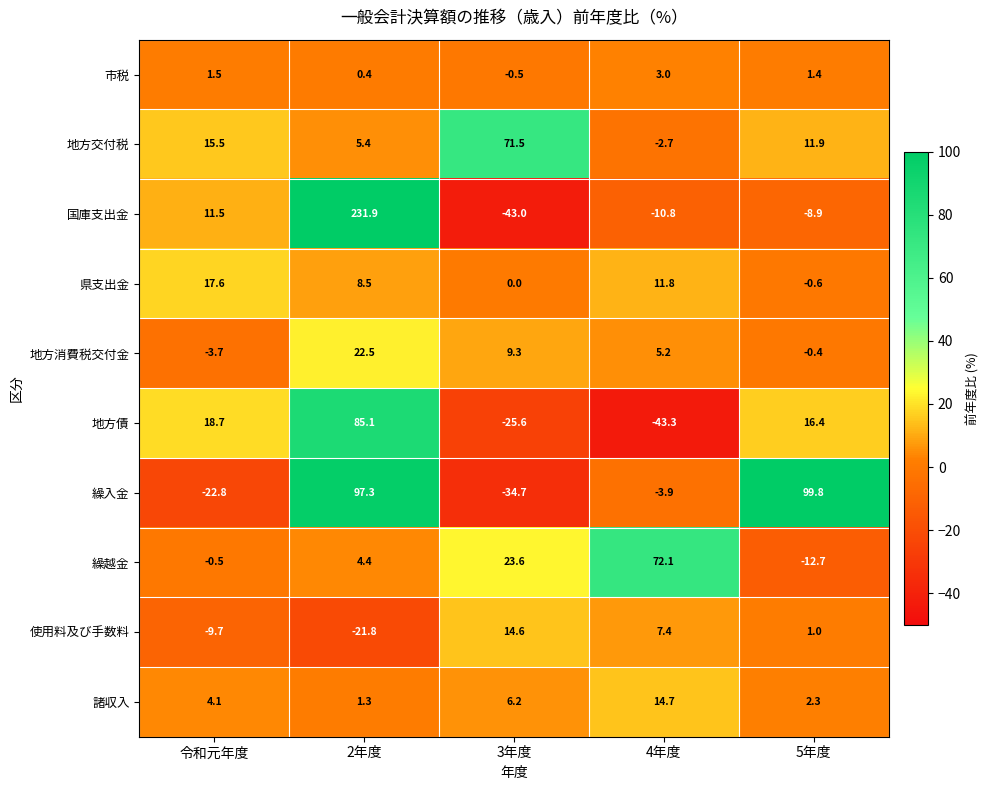

Which category has the lowest value in the 繰入金 series?

3年度